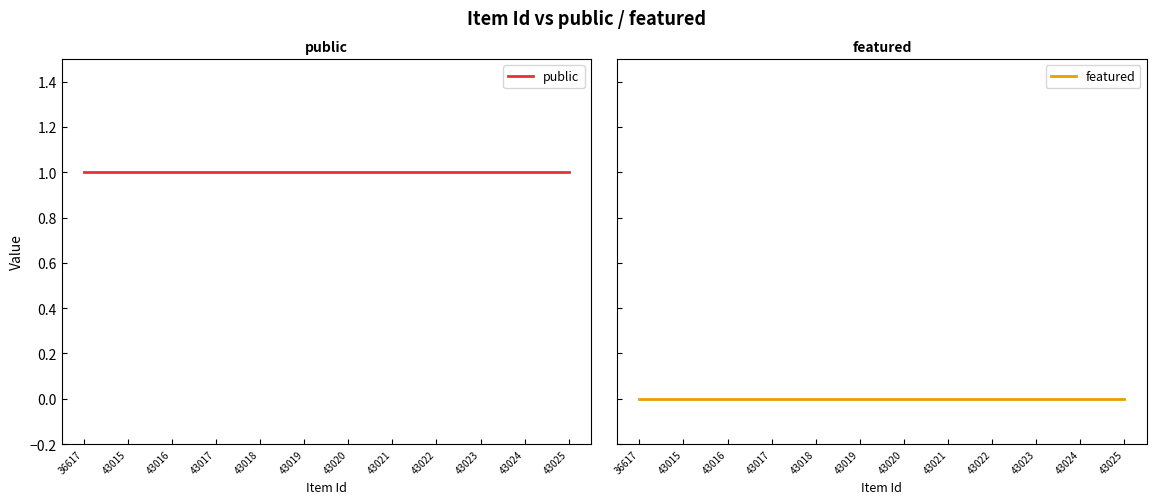

The featured series shows 0 at 43017. True or false?

True